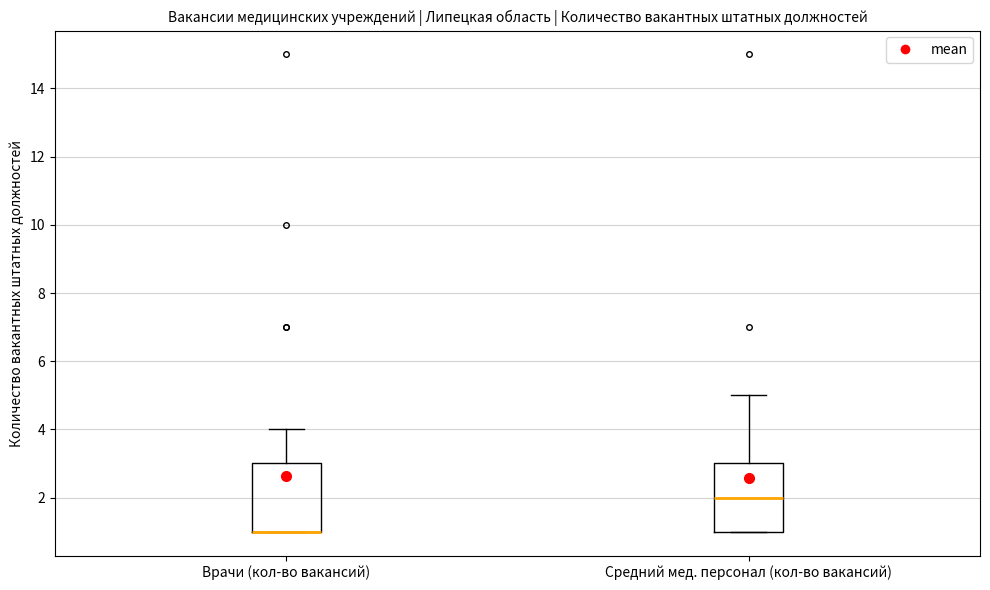

Reading left to right, transcribe this box plot: for each box, give where its median line is, the range the box spans, and where its two whiskers end, as read against the y-axis. The values are not printed on the chart, so give them approximately, as read against the axis.

Врачи (кол-во вакансий): median 1 (drawn on the box's lower edge), box 1 to 3, whiskers 1 to 4
Средний мед. персонал (кол-во вакансий): median 2, box 1 to 3, whiskers 1 to 5